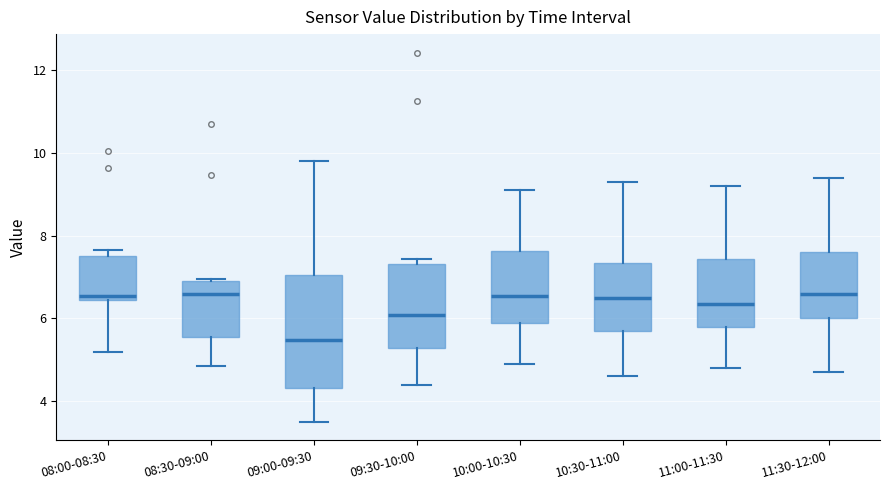

Reading left to right, transcribe this box plot: for each box, give where its median line is, the range the box spans, and where its two whiskers end, as read against the y-axis. The values are not printed on the chart, so give them approximately, as read against the axis.

08:00-08:30: median 6.6, box 6.4 to 7.6, whiskers 5.2 to 7.6 (just above the box's upper edge)
08:30-09:00: median 6.6, box 5.6 to 7.0, whiskers 4.8 to 7.0
09:00-09:30: median 5.4, box 4.4 to 7.0, whiskers 3.6 to 9.8
09:30-10:00: median 6.0, box 5.2 to 7.4, whiskers 4.4 to 7.4 (just above the box's upper edge)
10:00-10:30: median 6.6, box 6.0 to 7.6, whiskers 5.0 to 9.2
10:30-11:00: median 6.6, box 5.8 to 7.4, whiskers 4.6 to 9.4
11:00-11:30: median 6.4, box 5.8 to 7.4, whiskers 4.8 to 9.2
11:30-12:00: median 6.6, box 6.0 to 7.6, whiskers 4.8 to 9.4